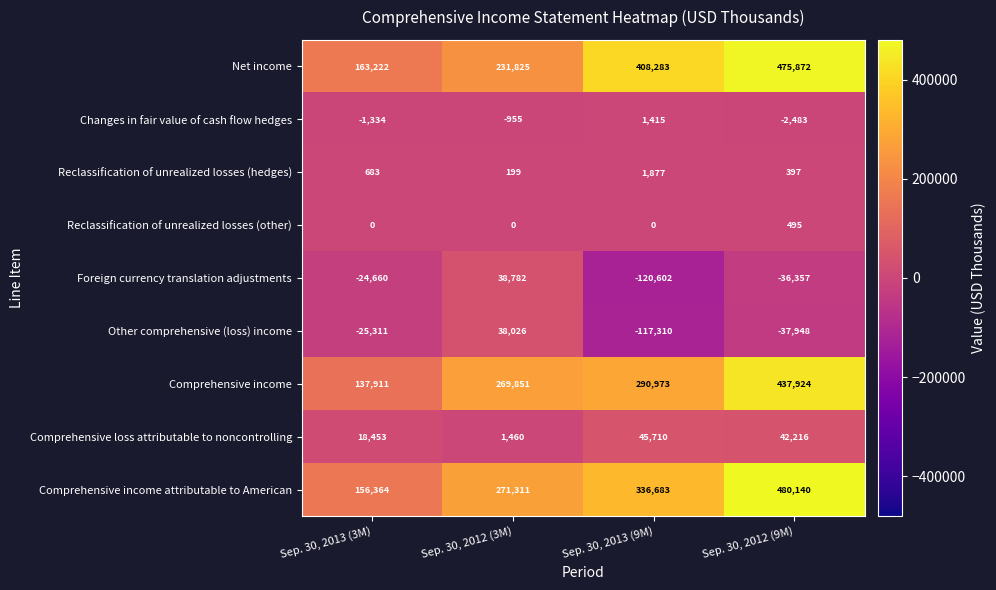

At which category is the sum across all series the highest?

Sep. 30, 2012 (9M)